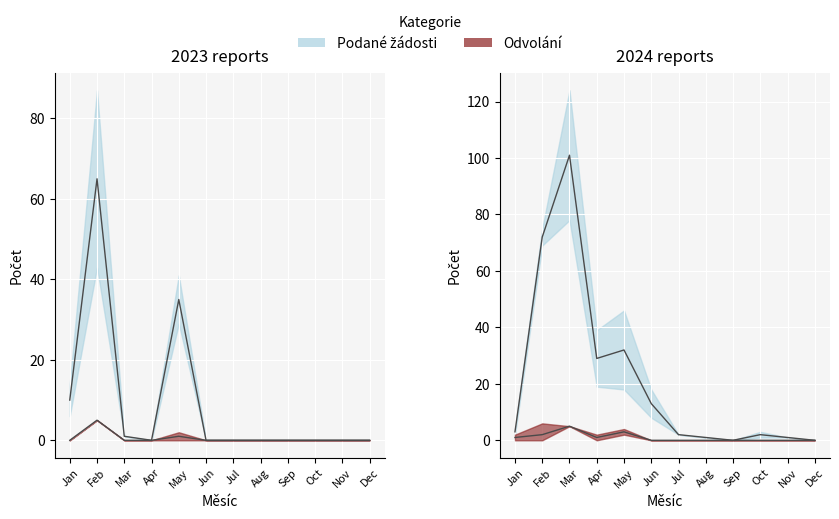

Which category has the lowest value in the Počet podaných žádostí o informace series?

Apr